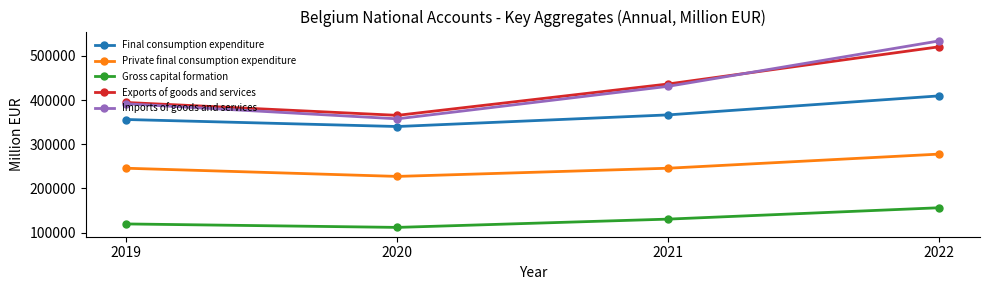

Rank the categories by Final consumption expenditure value from highest to lowest.

2022, 2021, 2019, 2020